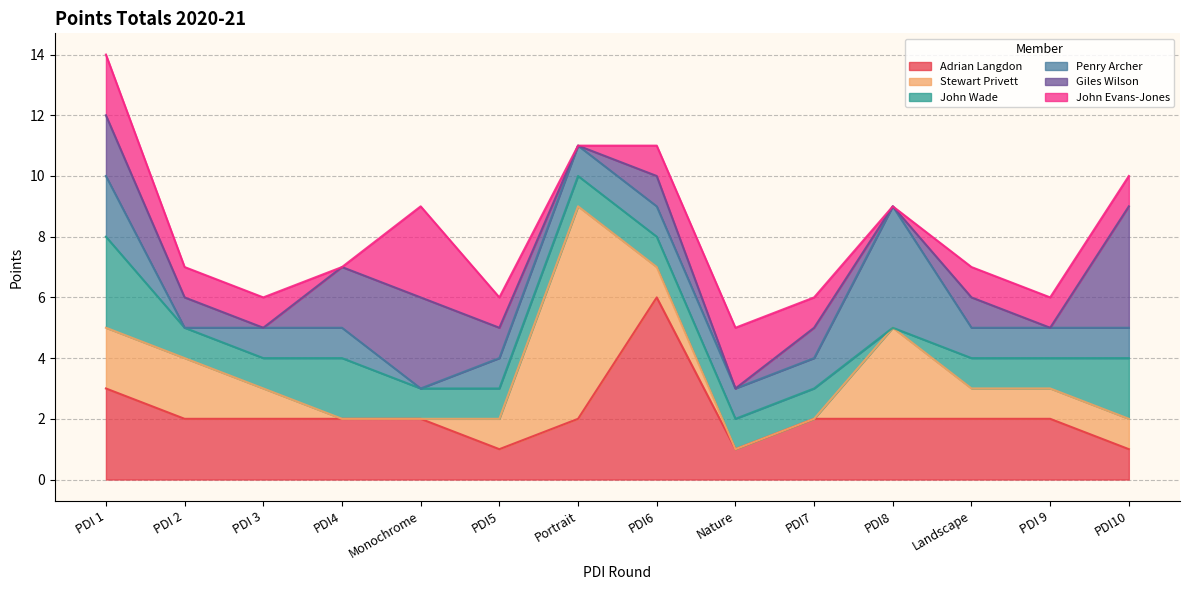

What is the label of the 6th point from the right?

Nature